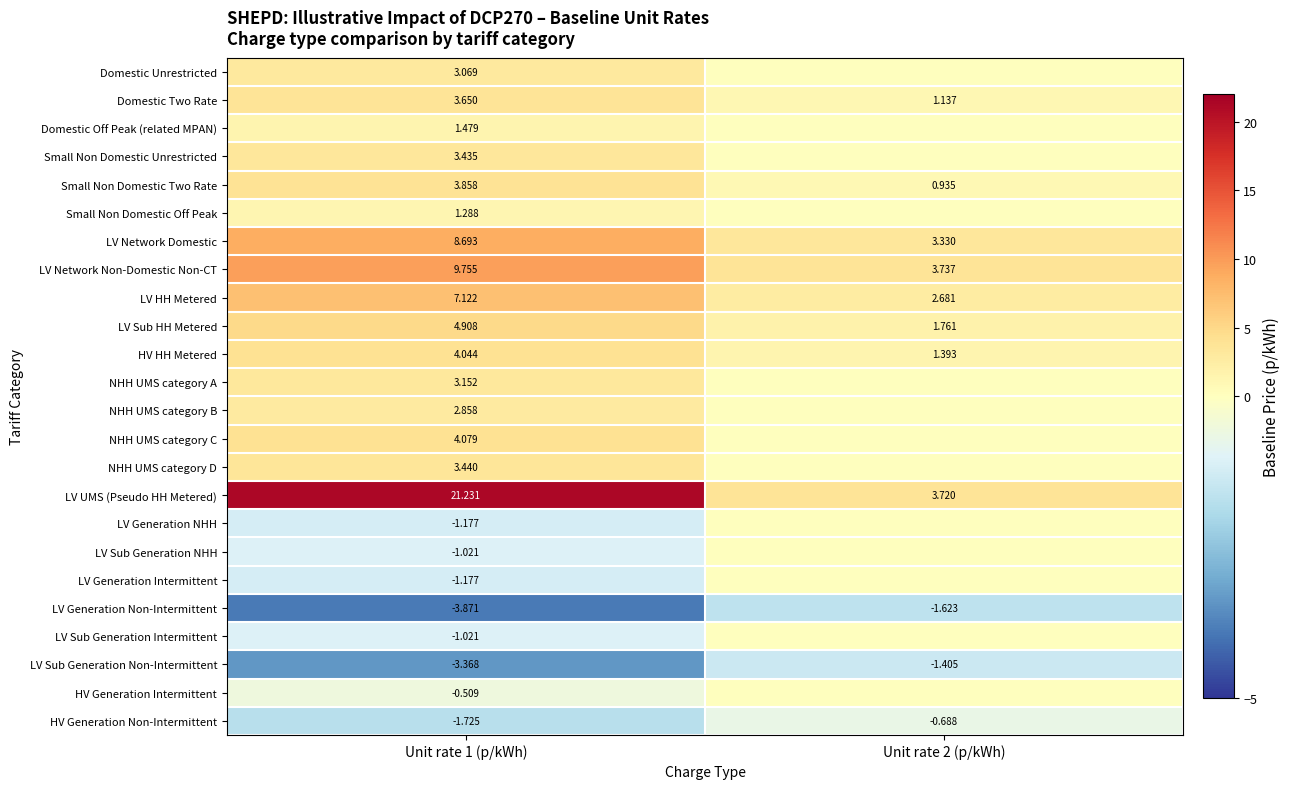

Which series has the largest range (max minus min)?

LV UMS (Pseudo HH Metered)